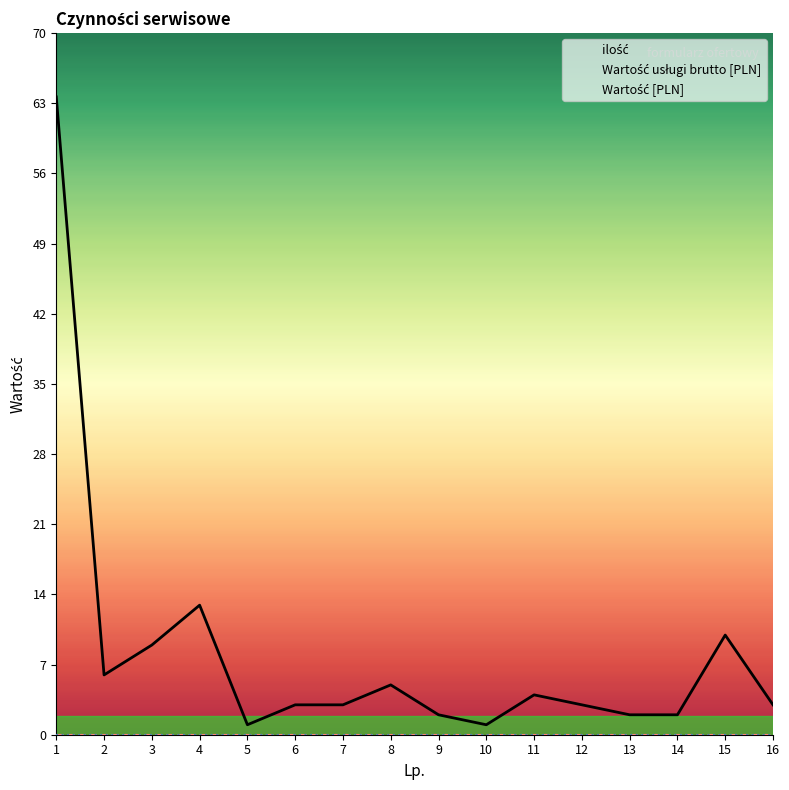

Reading right to left, extract all data points from this chart.

ilość: 16=3	15=10	14=2	13=2	12=3	11=4	10=1	9=2	8=5	7=3	6=3	5=1	4=13	3=9	2=6	1=64
Wartość usługi brutto [PLN]: 16=0	15=0	14=0	13=0	12=0	11=0	10=0	9=0	8=0	7=0	6=0	5=0	4=0	3=0	2=0	1=0
Wartość [PLN]: 16=0	15=0	14=0	13=0	12=0	11=0	10=0	9=0	8=0	7=0	6=0	5=0	4=0	3=0	2=0	1=0